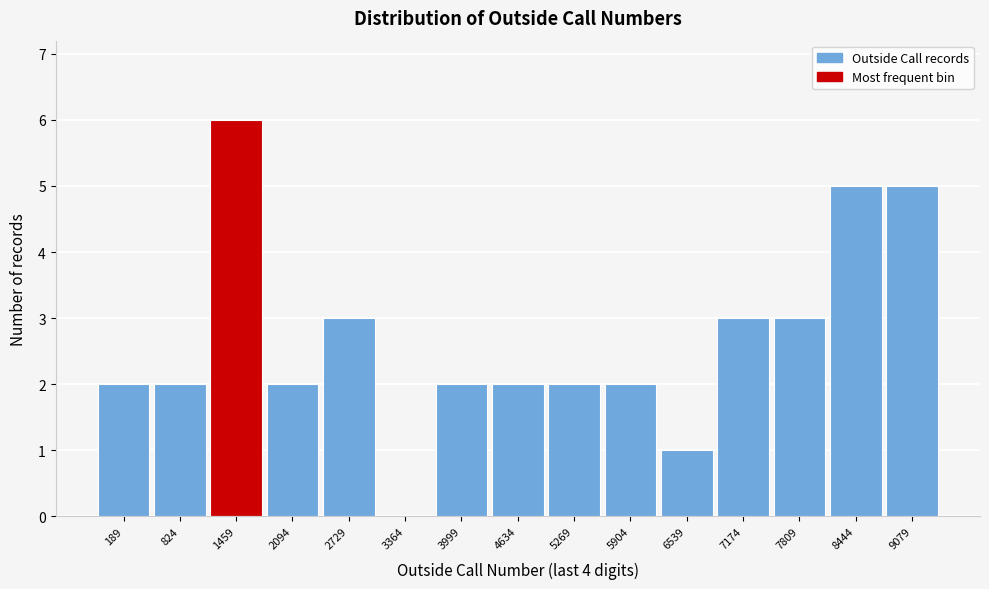

Reading left to right, what are all the values shown in this chart?

189=2	824=2	1459=6	2094=2	2729=3	3364=0	3999=2	4634=2	5269=2	5904=2	6539=1	7174=3	7809=3	8444=5	9079=5